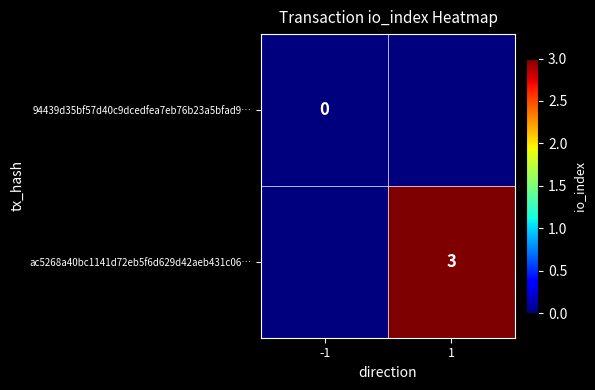

At which category is the sum across all series the highest?

1